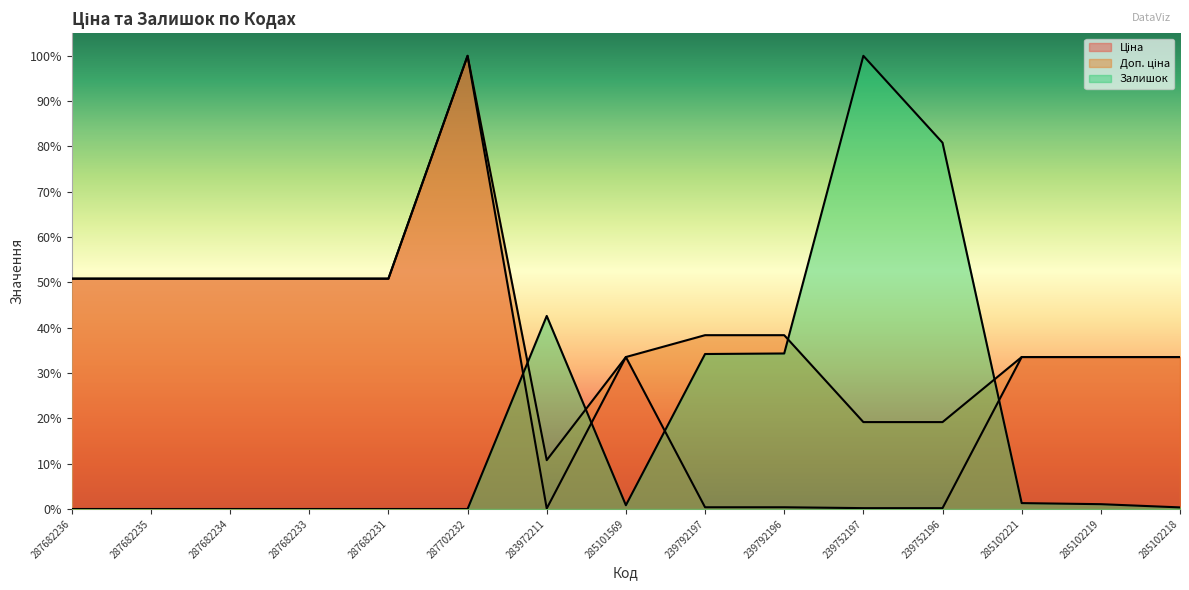

The Доп. ціна series shows 0.1 at 287682236. True or false?

False